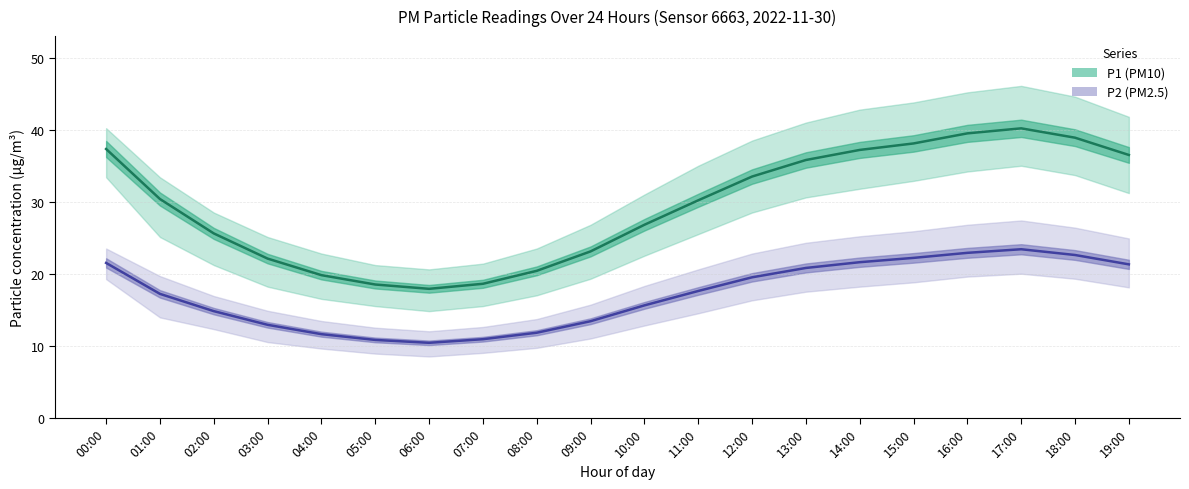

How many lines are shown in the chart?

2